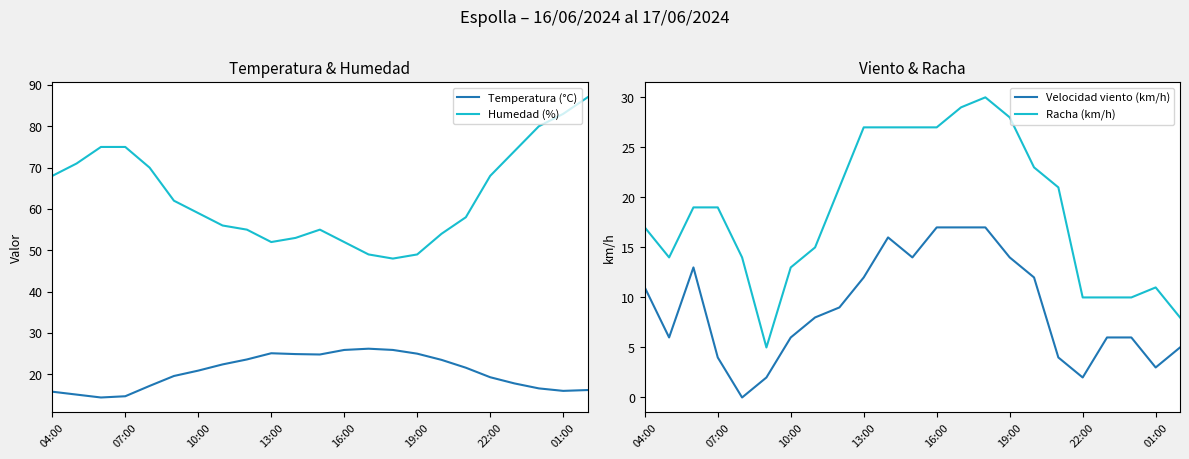

The Temperatura (°C) series shows 16.0 at 01:00. True or false?

True